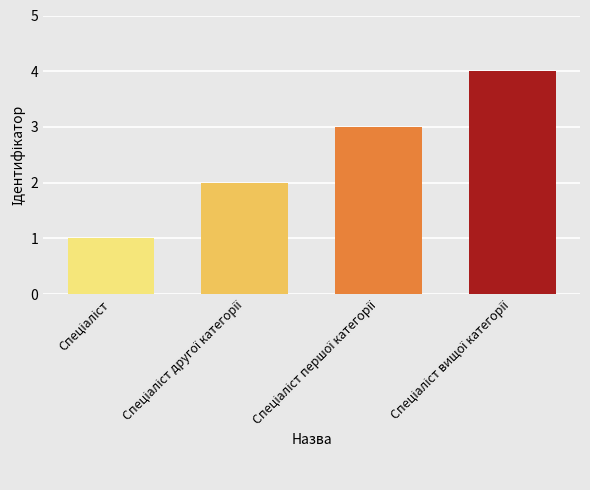

What is the sum of all values?

10